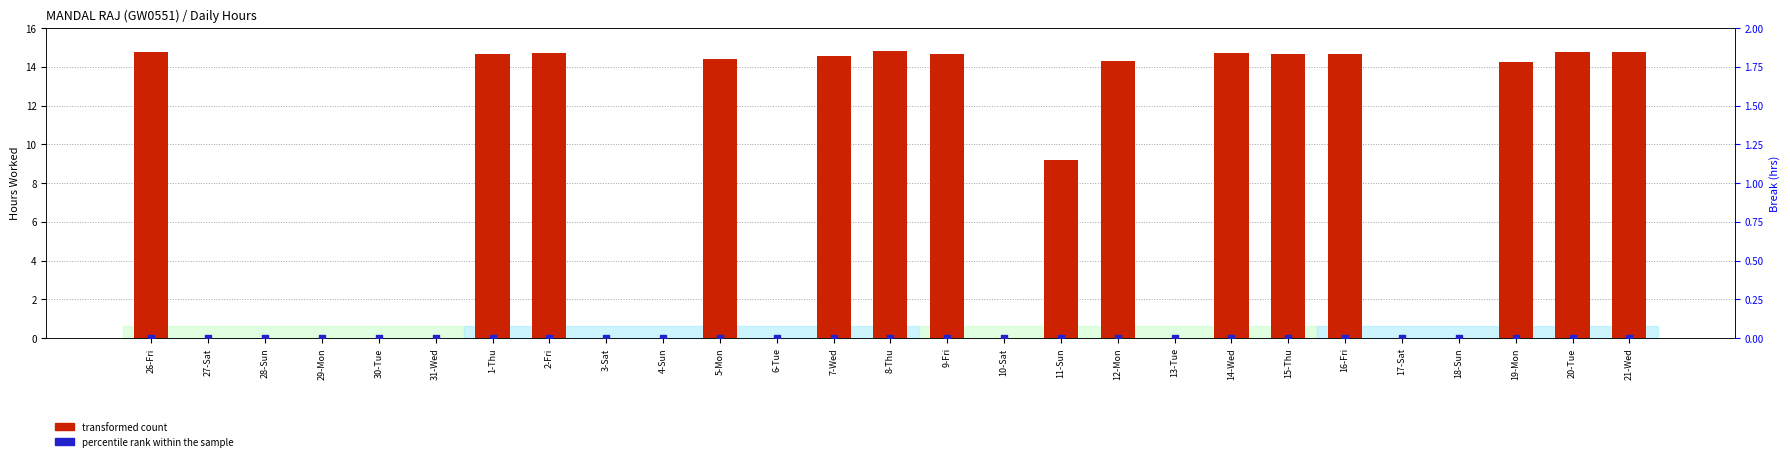

Which series reaches the maximum Y coordinate?

transformed count